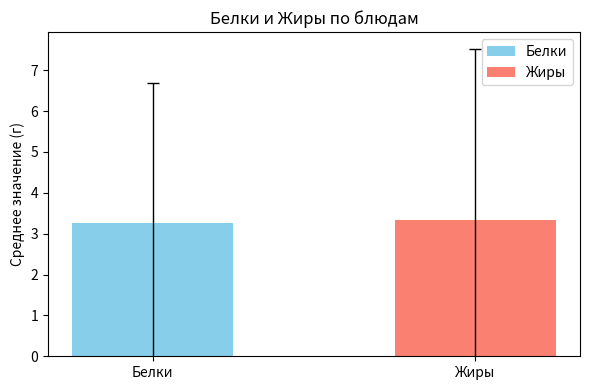

What is the greatest value displayed?

3.3